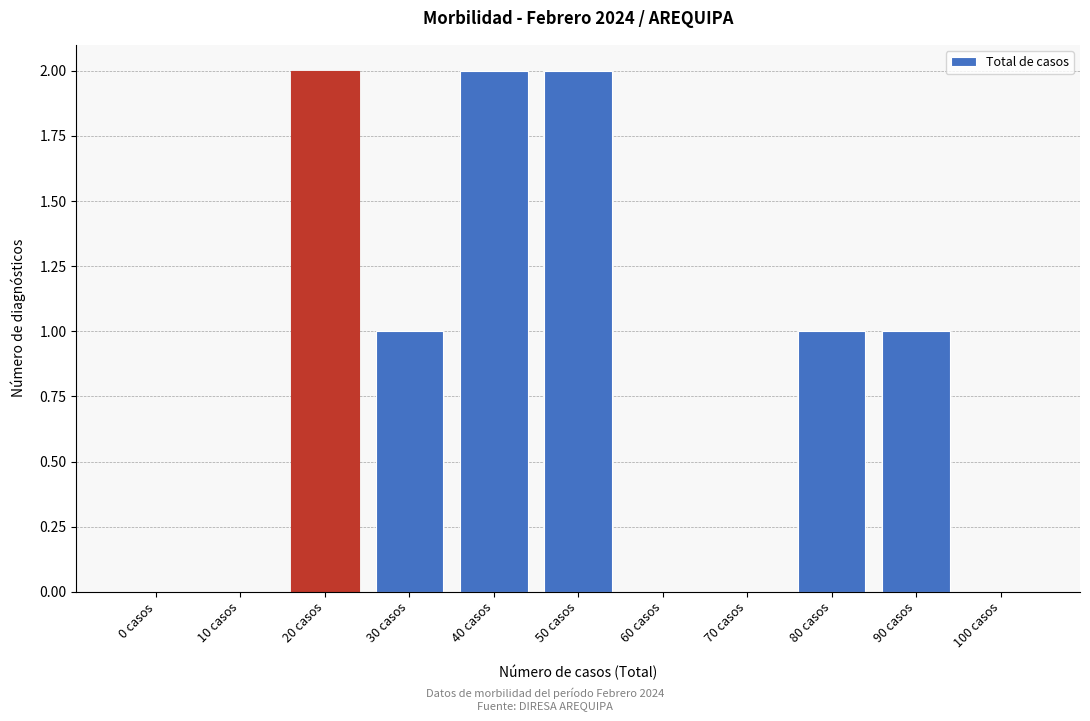

Reading left to right, what are all the values shown in this chart?

0 casos=0	10 casos=0	20 casos=2	30 casos=1	40 casos=2	50 casos=2	60 casos=0	70 casos=0	80 casos=1	90 casos=1	100 casos=0